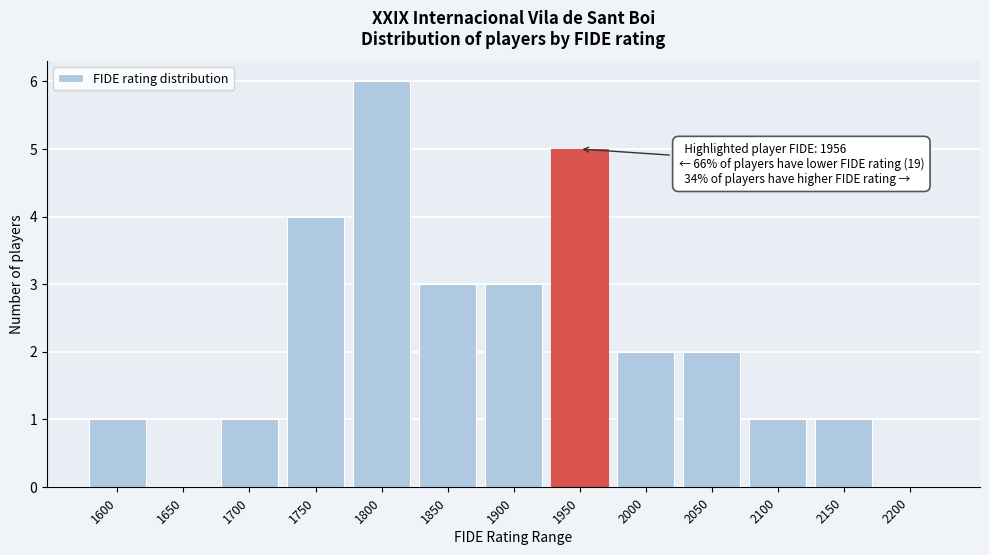

Reading left to right, extract all data points from this chart.

1600=1	1650=0	1700=1	1750=4	1800=6	1850=3	1900=3	1950=5	2000=2	2050=2	2100=1	2150=1	2200=0